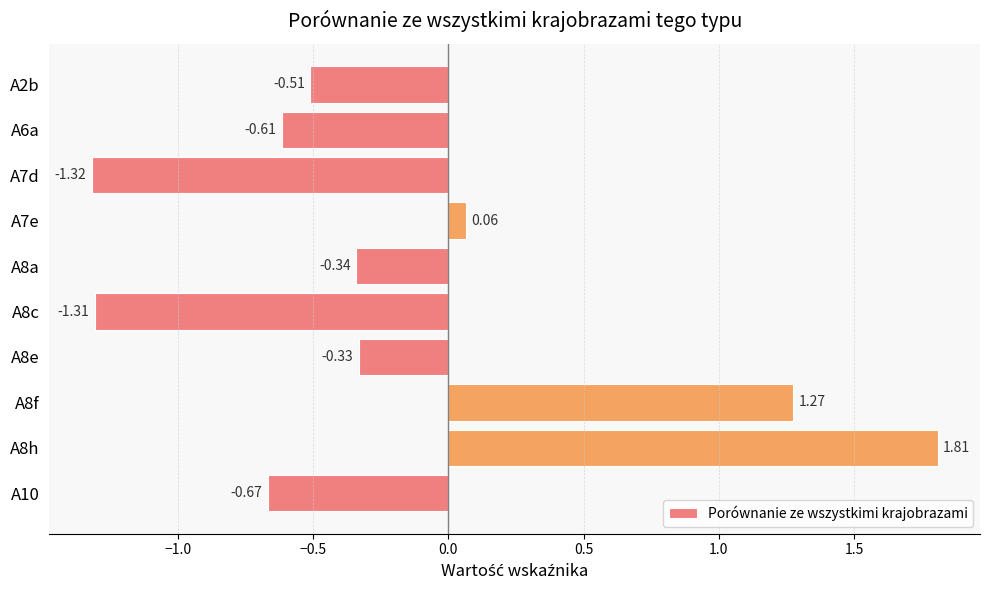

Which has a higher value, A8h or A7d?

A8h